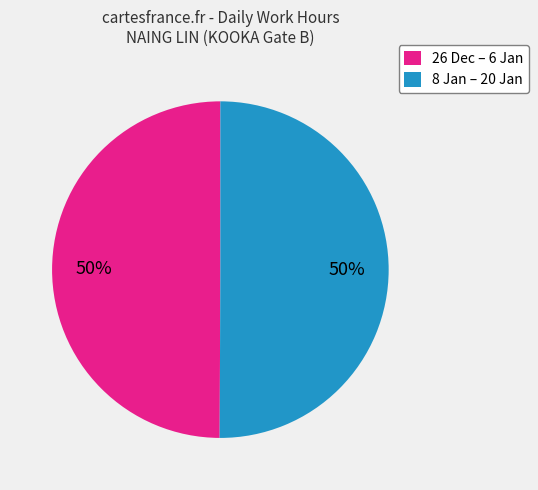

Count the number of slices in the pie.

2